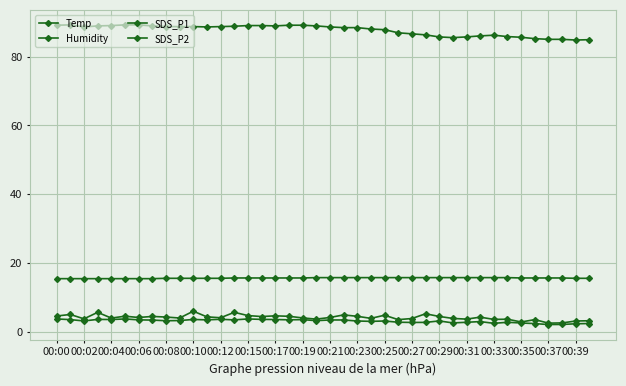

What is the minimum value for Humidity?

84.8